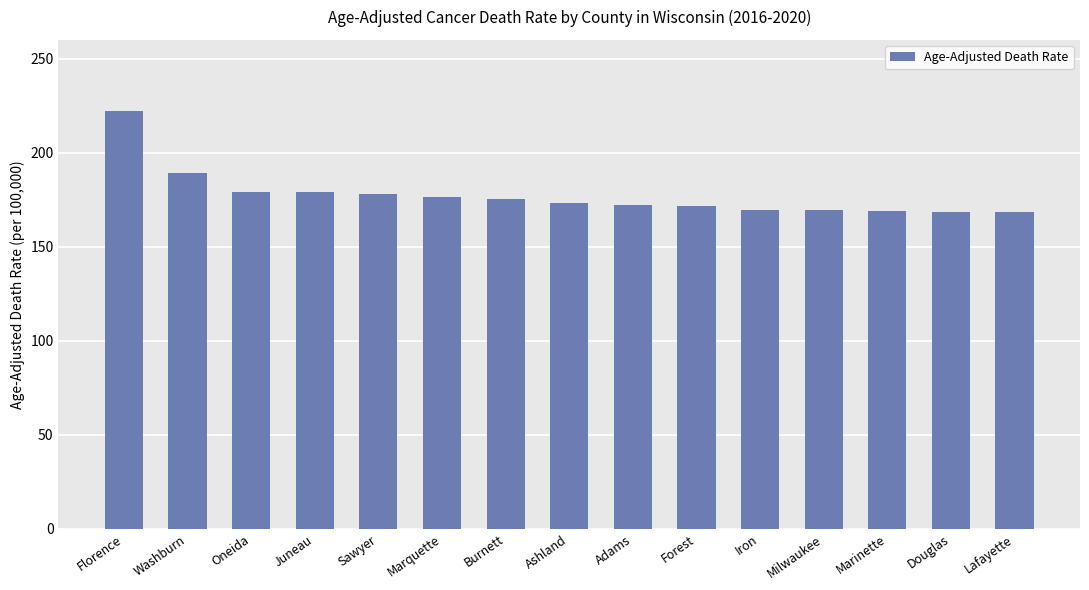

Where is the data nearest to the value 195?

Washburn